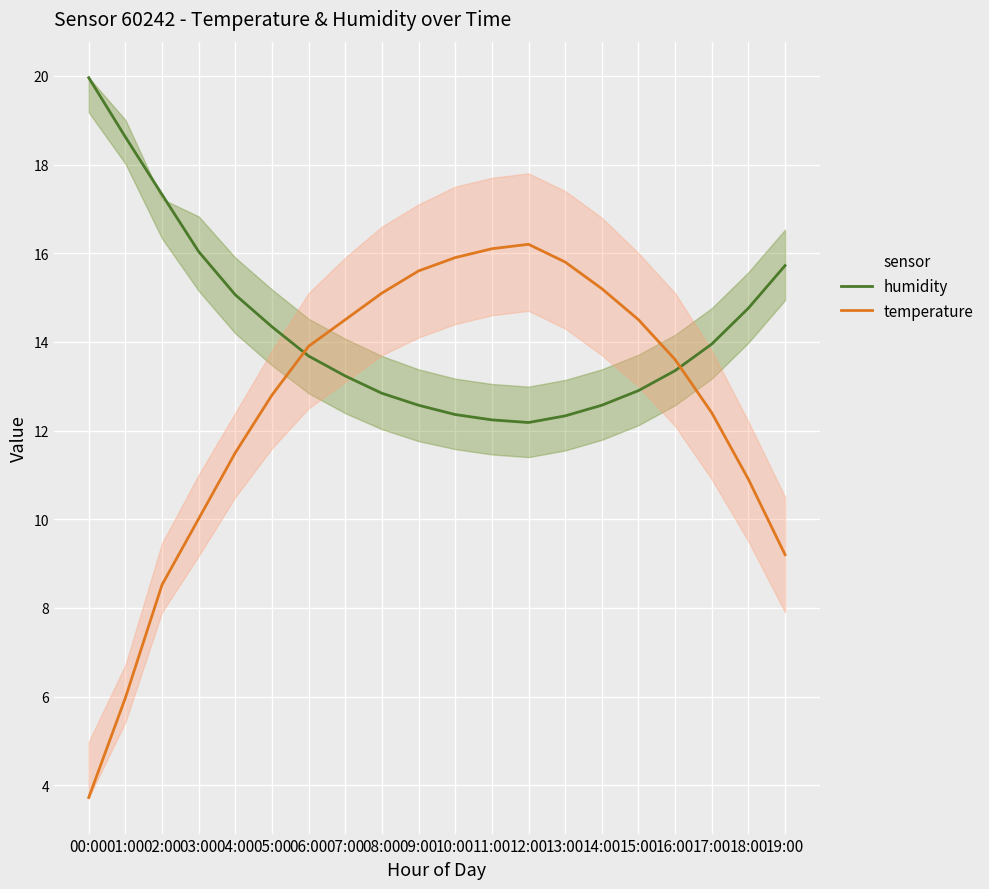

Rank the series by their average value, from lowest to highest.

temperature, humidity